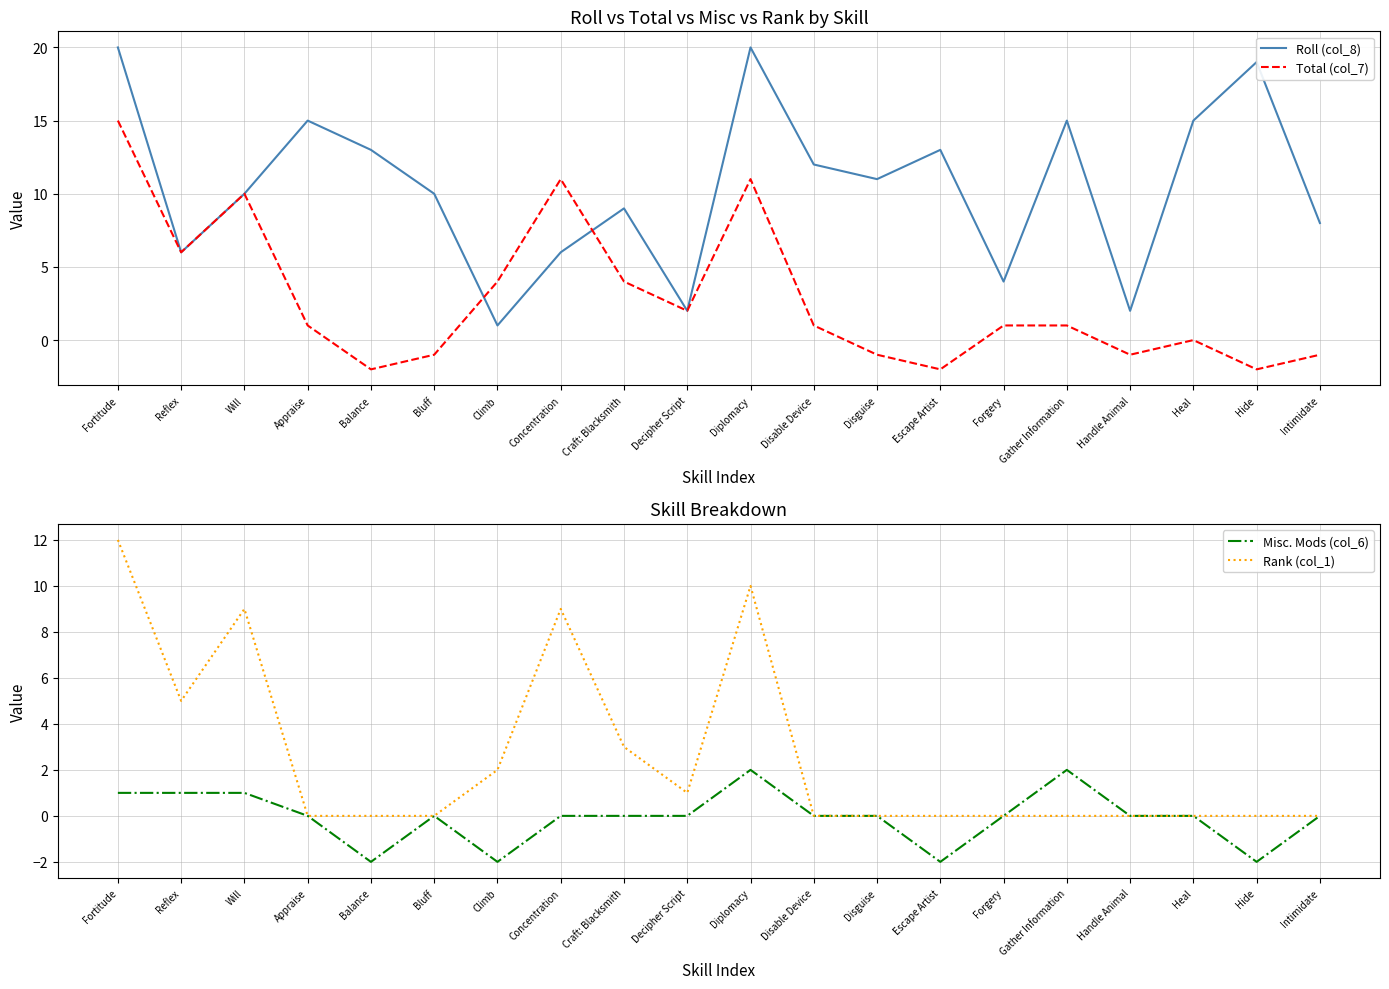

Which series changed the most between Reflex and Handle Animal?

Total (col_7)